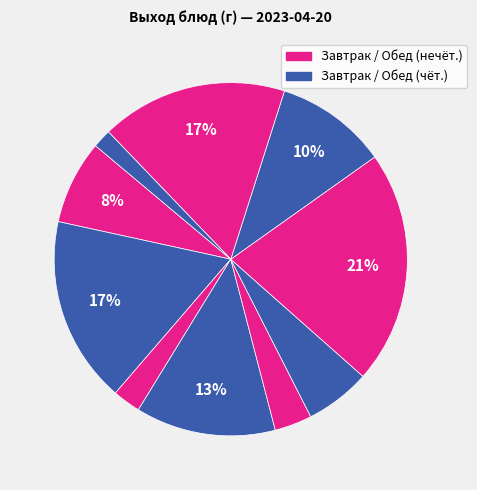

How many slices are in this pie chart?

10